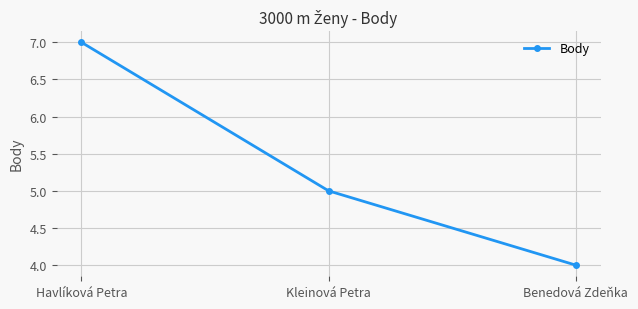

List the labels in order of value, smallest first.

Benedová Zdeňka, Kleinová Petra, Havlíková Petra